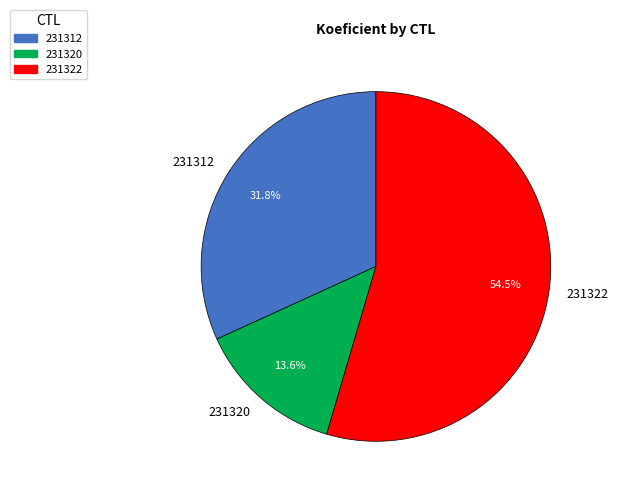

What percentage do 231322 and 231320 together represent?

68.2%